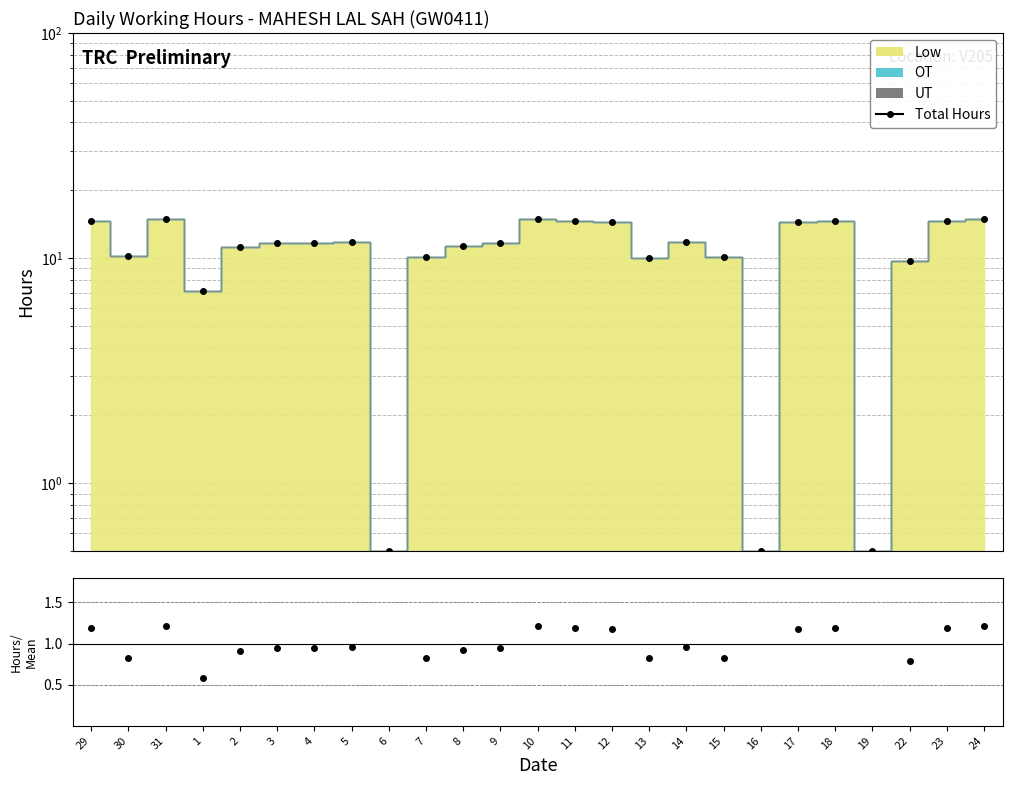

How many interior local peaks does the Total Hours series have?

6